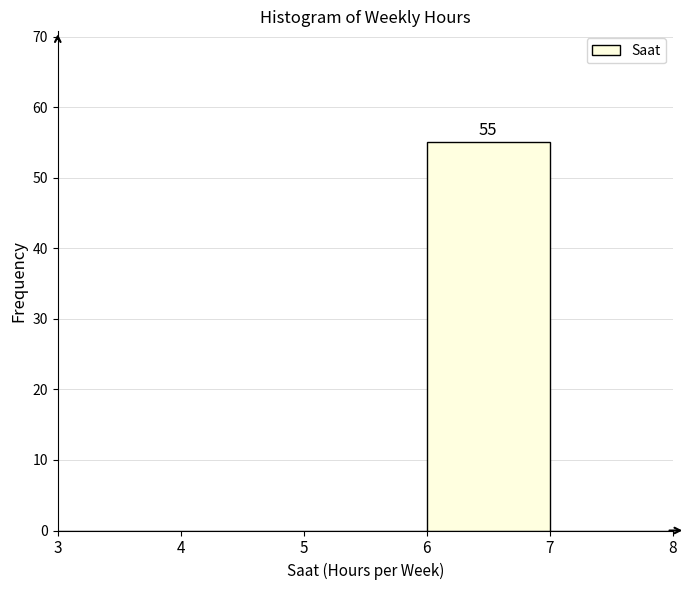

Over which range of the x-axis is the bar tallest?

6 to 7